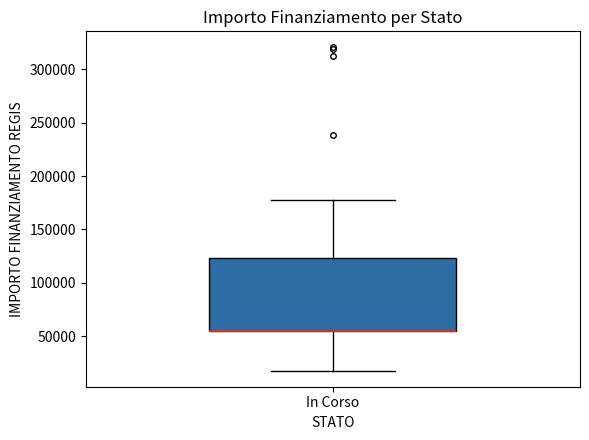

Transcribe this box plot: give where the median line is, the range the box spans, and where the two whiskers end, as read against the y-axis. The values are not printed on the chart, so give them approximately, as read against the axis.

median 55000 (drawn on the box's lower edge), box 55000 to 125000, whiskers 20000 to 175000